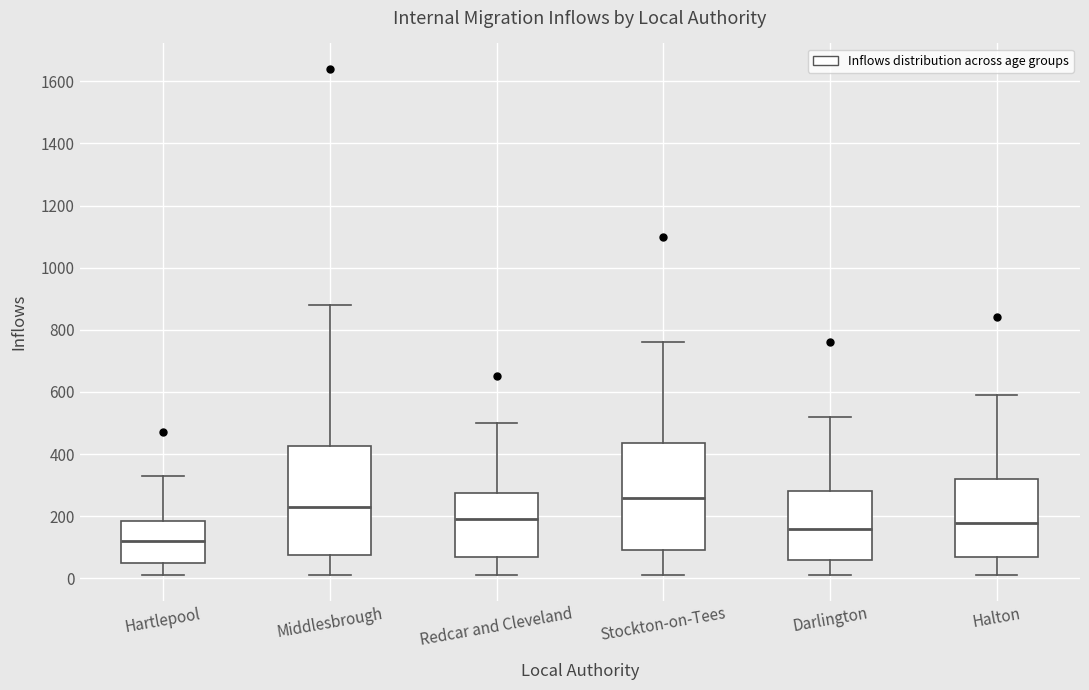

Reading left to right, read every box against the y-axis: the position of its median line, the range the box covers, and the ends of its whiskers. The values are not printed on the chart, so give them approximately, as read against the axis.

Hartlepool: median 120, box 60 to 180, whiskers 20 to 340
Middlesbrough: median 240, box 80 to 420, whiskers 20 to 880
Redcar and Cleveland: median 200, box 80 to 280, whiskers 20 to 500
Stockton-on-Tees: median 260, box 100 to 440, whiskers 20 to 760
Darlington: median 160, box 60 to 280, whiskers 20 to 520
Halton: median 180, box 80 to 320, whiskers 20 to 600